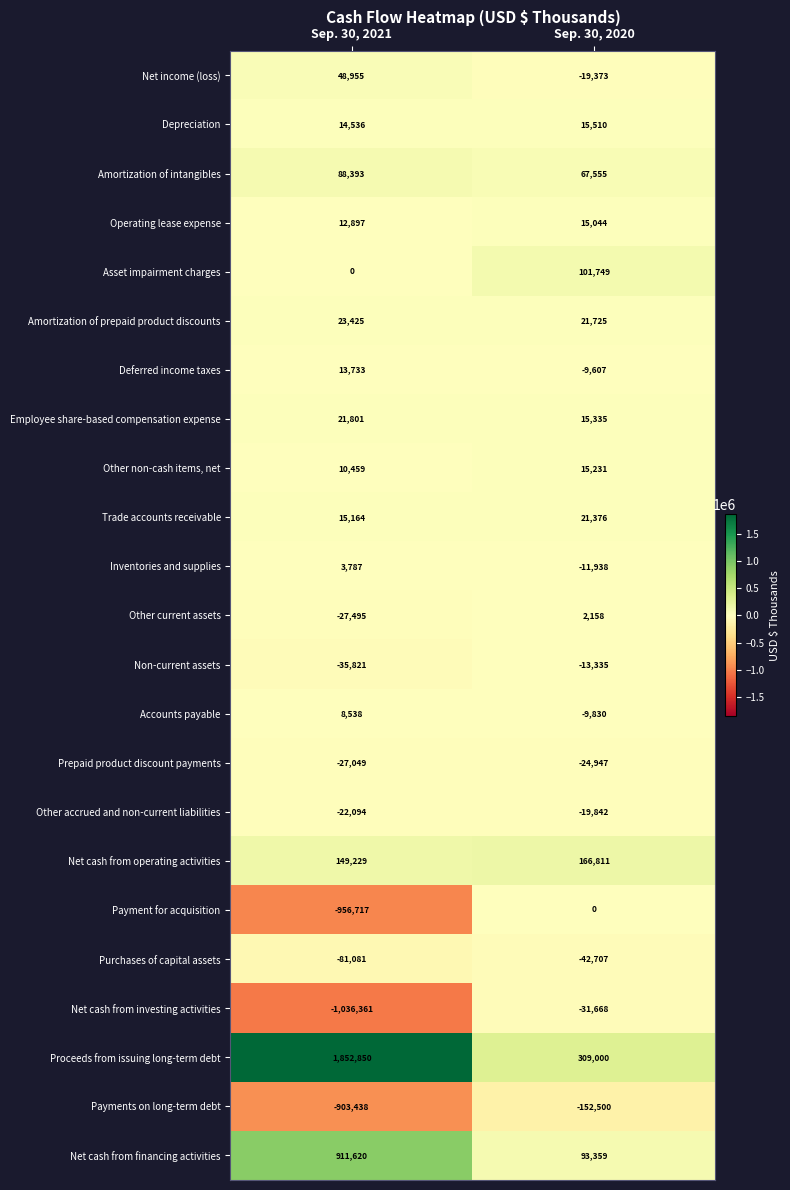

Rank the series by their maximum value, from highest to lowest.

Proceeds from issuing long-term debt, Net cash from financing activities, Net cash from operating activities, Asset impairment charges, Amortization of intangibles, Net income (loss), Amortization of prepaid product discounts, Employee share-based compensation expense, Trade accounts receivable, Depreciation, Other non-cash items, net, Operating lease expense, Deferred income taxes, Accounts payable, Inventories and supplies, Other current assets, Payment for acquisition, Non-current assets, Other accrued and non-current liabilities, Prepaid product discount payments, Net cash from investing activities, Purchases of capital assets, Payments on long-term debt